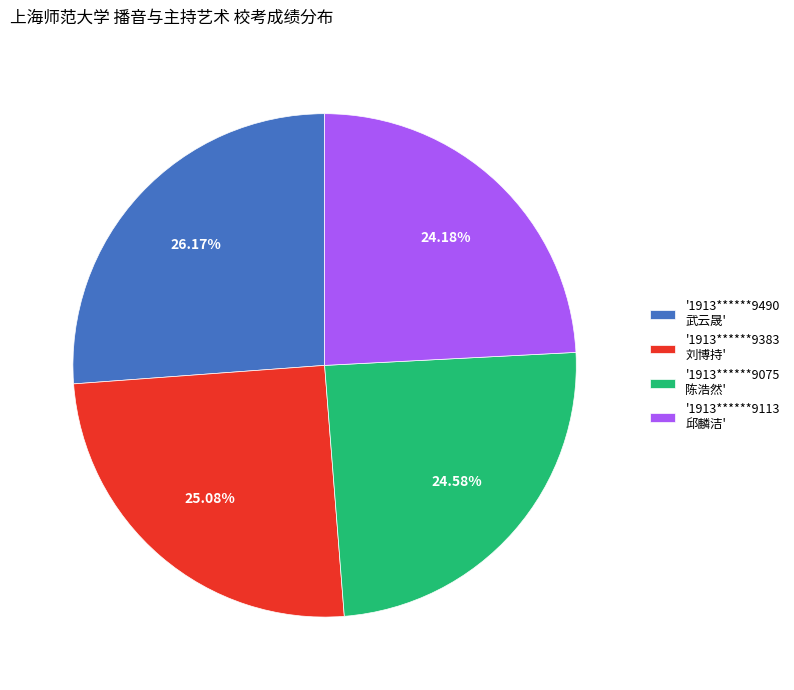

Combined, do '1913******9075 陈浩然' and '1913******9490 武云晟' account for over 50%?

Yes